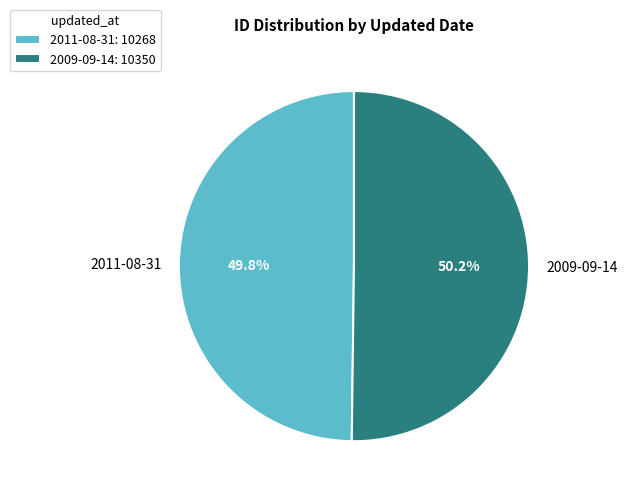

What percentage is NOT represented by 2011-08-31?

50.2%